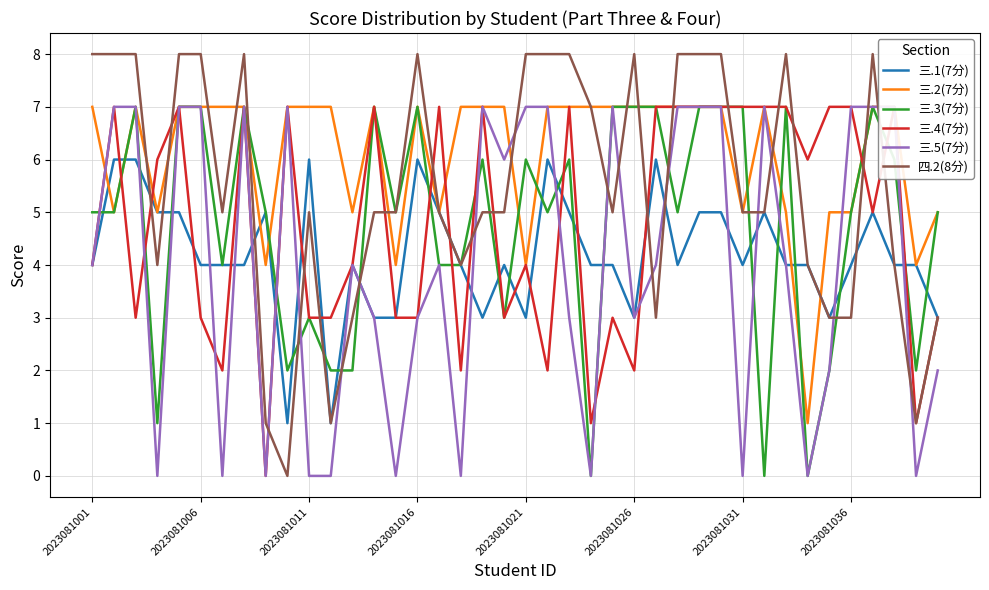

Rank the series at 36 from lowest to highest value.

三.1(7分), 三.4(7分), 三.2(7分), 三.3(7分), 三.5(7分), 四.2(8分)